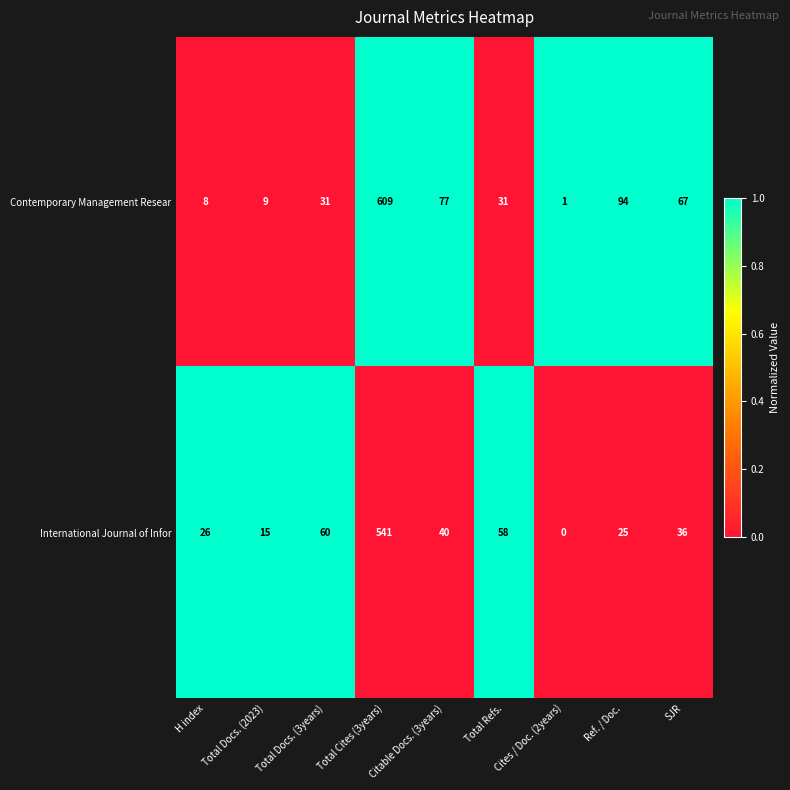

List the series in order of their peak value, lowest first.

International Journal of Infor, Contemporary Management Resear